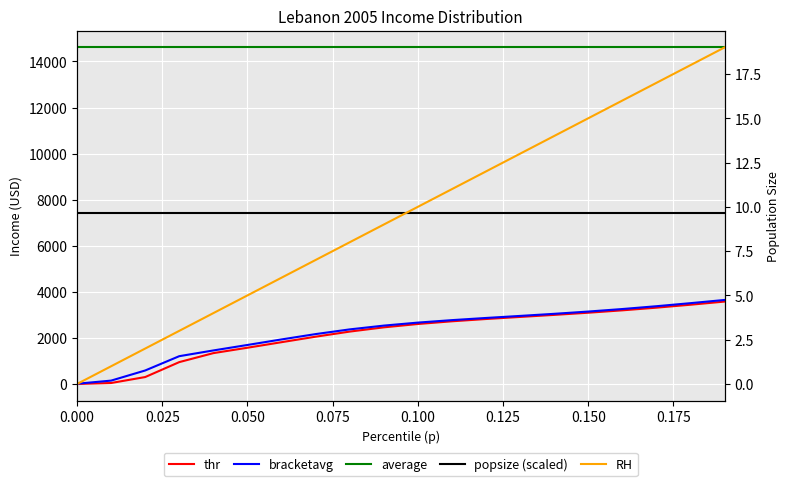

What is the sum of all thr values?

43508.7